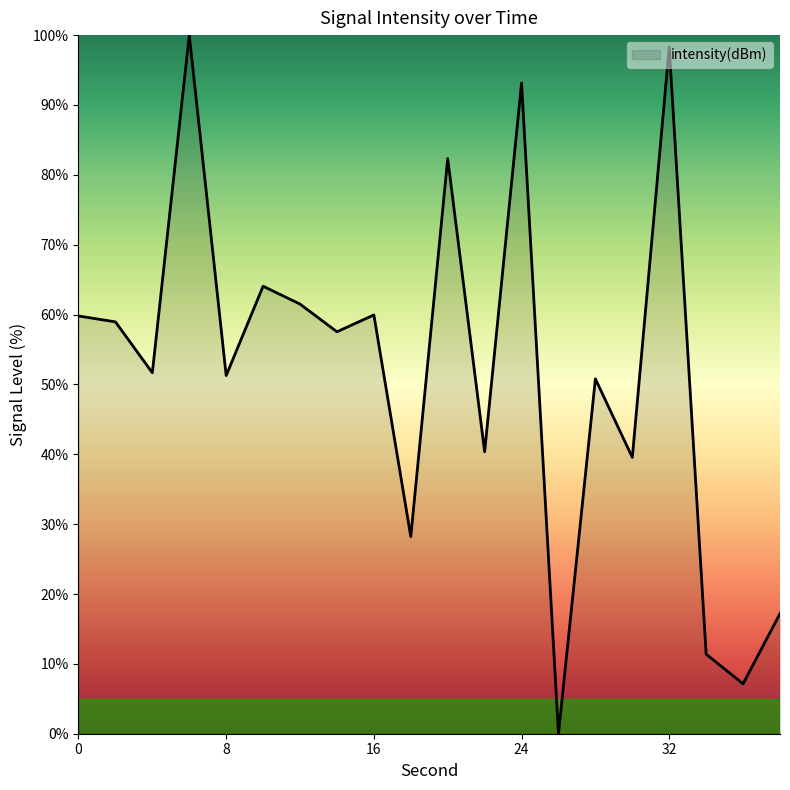

How many lines are shown in the chart?

1